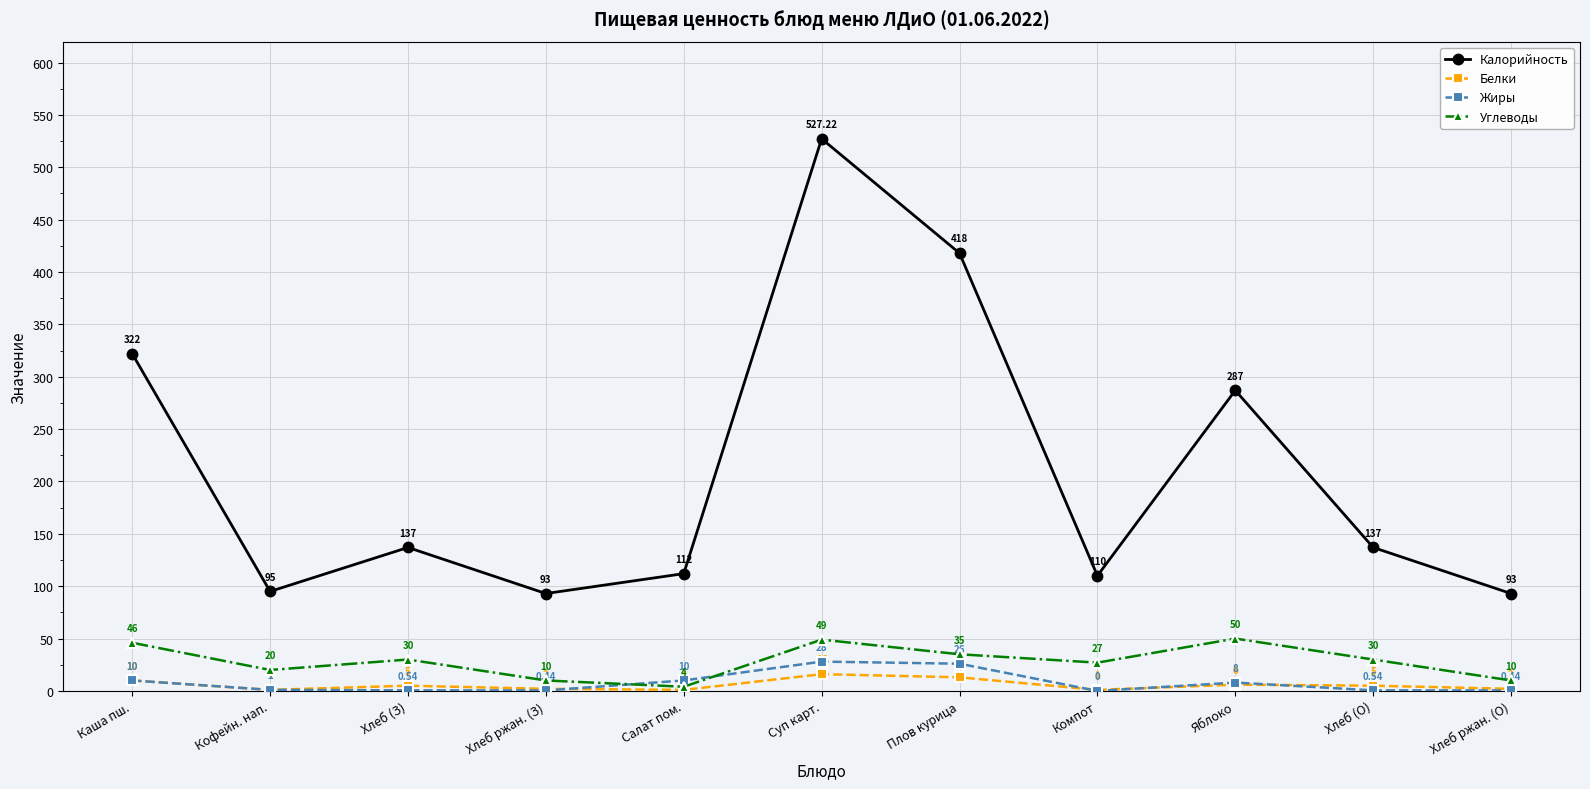

At Яблоко, list the series in order from smallest to largest.

Белки, Жиры, Углеводы, Калорийность